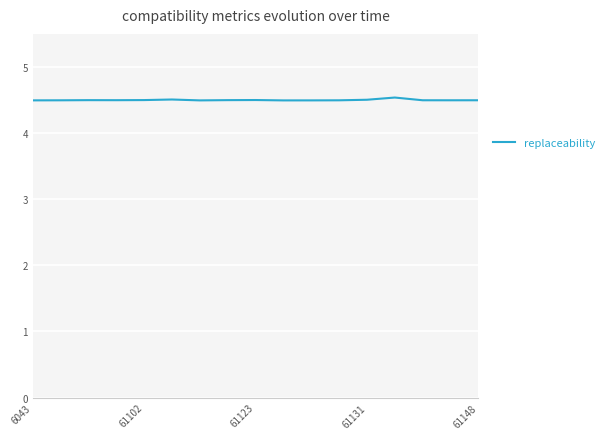

What is the smallest value displayed?

4.5